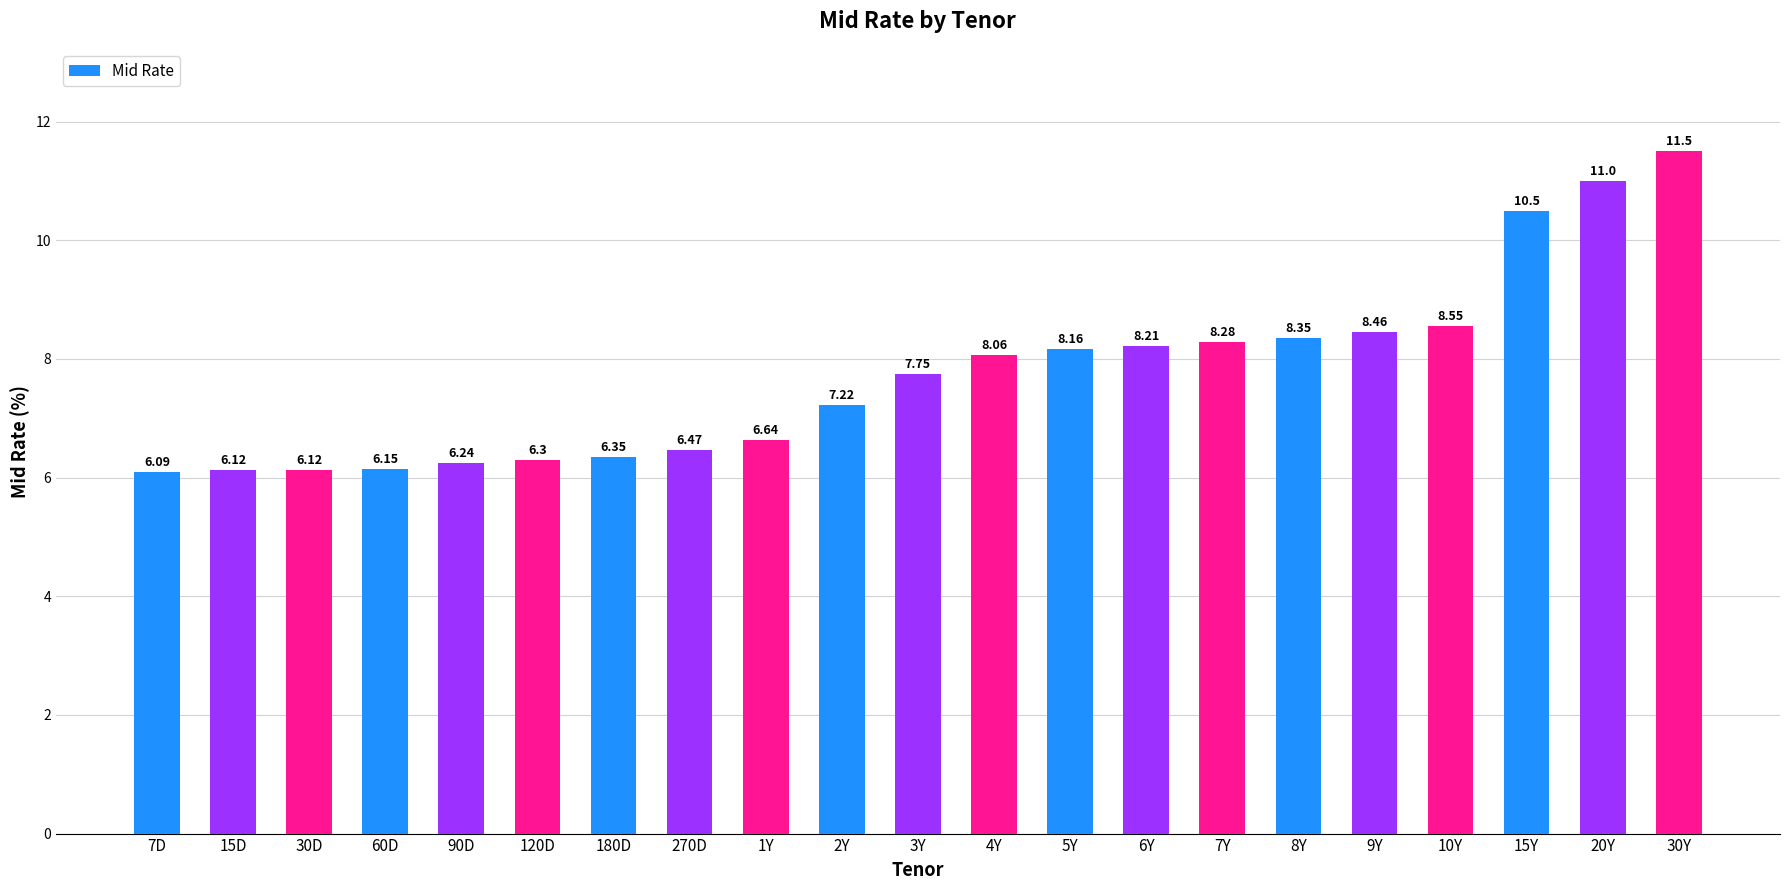

What is the ratio of the value at 30D to the value at 7Y?

0.7